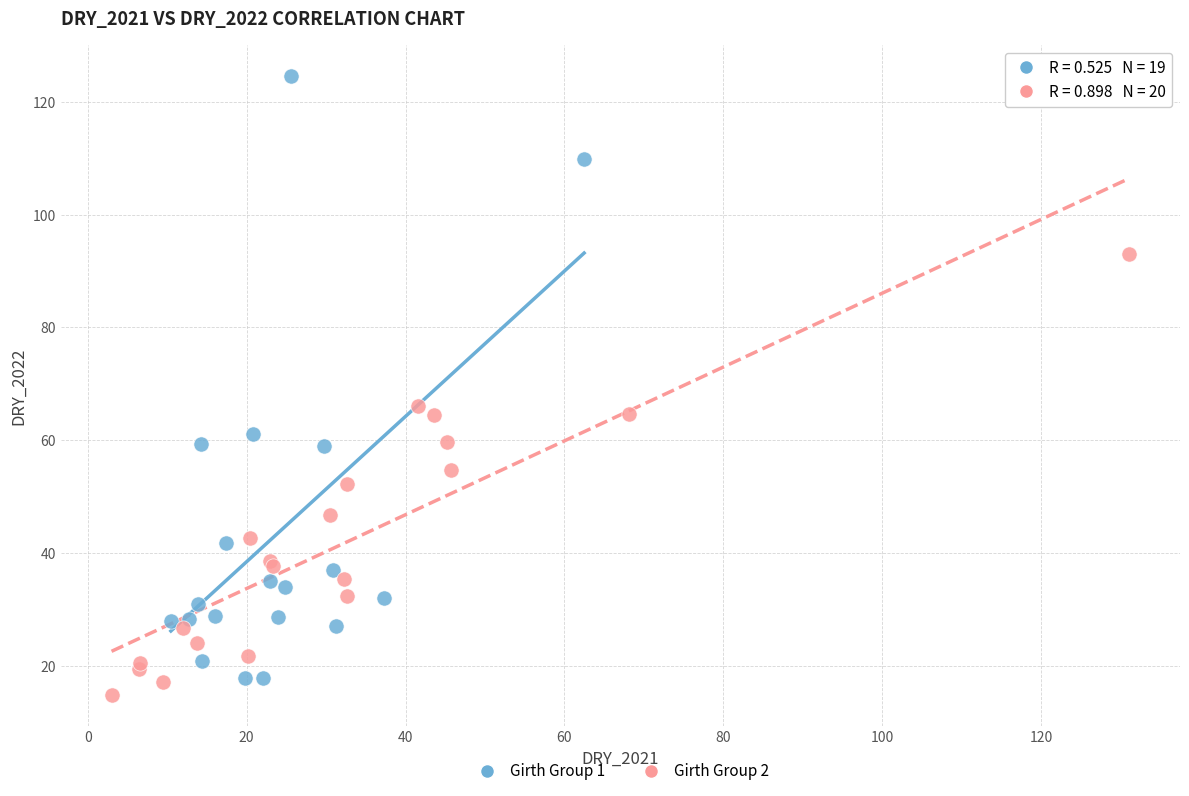

Which series reaches the maximum Y coordinate?

Girth Group 1